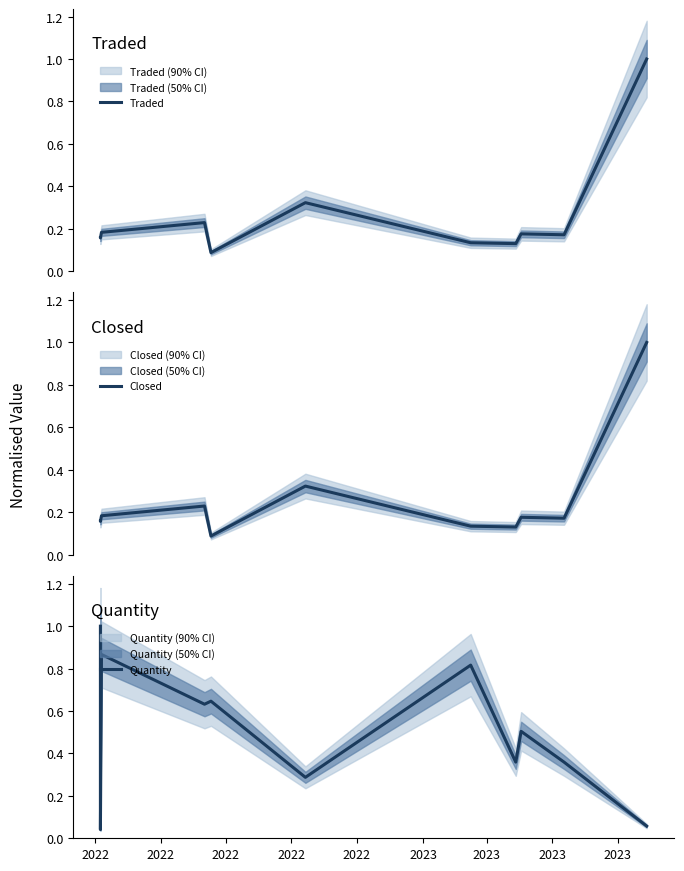

What is the highest value of the Closed series?

1.0